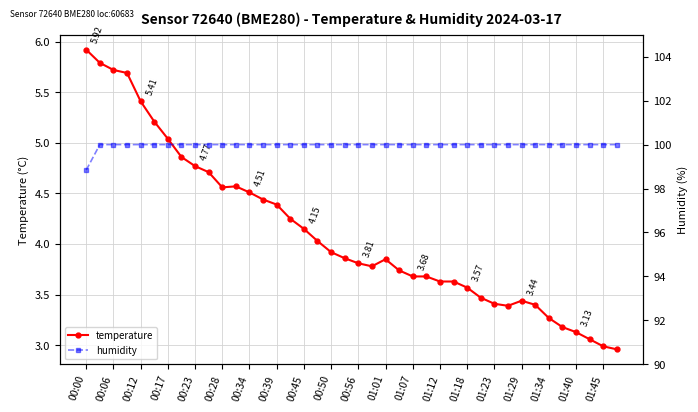

What is the minimum value for humidity?

98.8